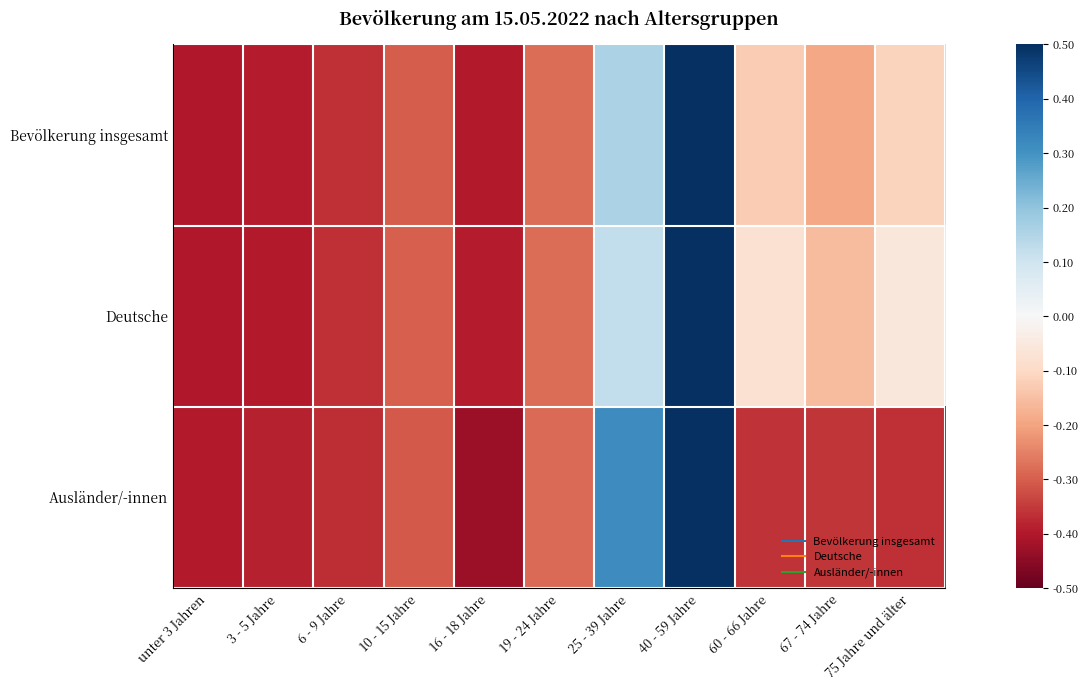

Reading right to left, extract all data points from this chart.

Bevölkerung insgesamt: 75 Jahre und älter=-0.1	67 - 74 Jahre=-0.2	60 - 66 Jahre=-0.1	40 - 59 Jahre=0.5	25 - 39 Jahre=0.2	19 - 24 Jahre=-0.3	16 - 18 Jahre=-0.4	10 - 15 Jahre=-0.3	6 - 9 Jahre=-0.4	3 - 5 Jahre=-0.4	unter 3 Jahren=-0.4
Deutsche: 75 Jahre und älter=-0.1	67 - 74 Jahre=-0.2	60 - 66 Jahre=-0.1	40 - 59 Jahre=0.5	25 - 39 Jahre=0.1	19 - 24 Jahre=-0.3	16 - 18 Jahre=-0.4	10 - 15 Jahre=-0.3	6 - 9 Jahre=-0.4	3 - 5 Jahre=-0.4	unter 3 Jahren=-0.4
Ausländer/-innen: 75 Jahre und älter=-0.4	67 - 74 Jahre=-0.4	60 - 66 Jahre=-0.4	40 - 59 Jahre=0.5	25 - 39 Jahre=0.3	19 - 24 Jahre=-0.3	16 - 18 Jahre=-0.4	10 - 15 Jahre=-0.3	6 - 9 Jahre=-0.4	3 - 5 Jahre=-0.4	unter 3 Jahren=-0.4